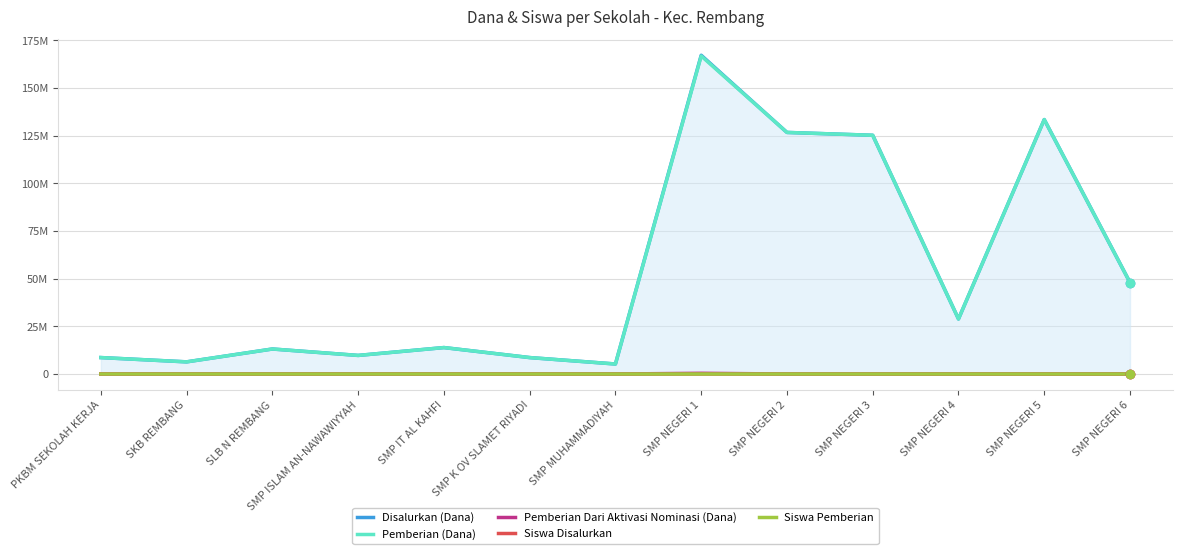

What is the approximate value of Siswa Pemberian at SMP NEGERI 5?

212